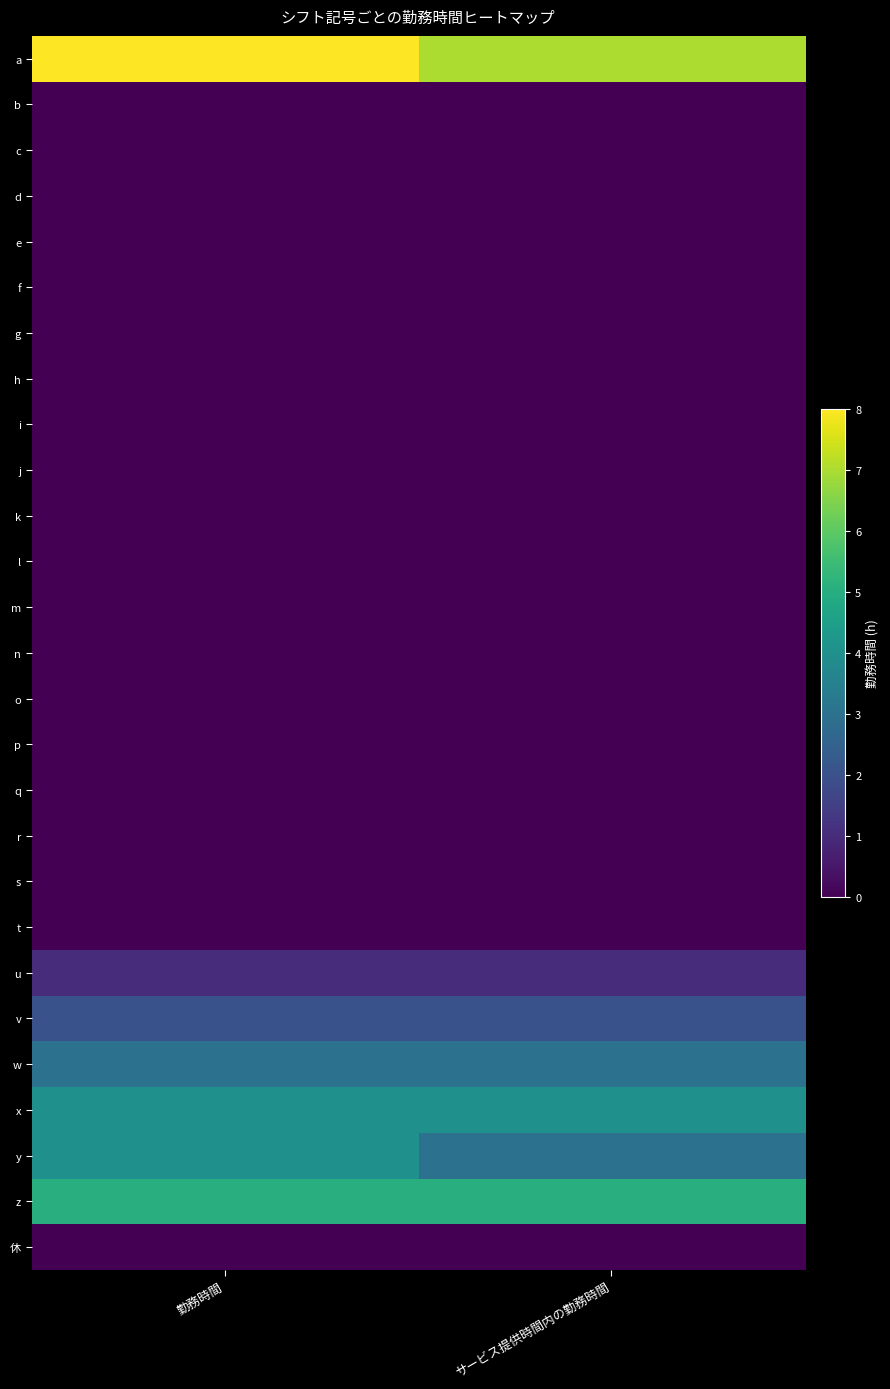

Reading right to left, what are all the values shown in this chart?

a: サービス提供時間内の勤務時間=7	勤務時間=8
b: サービス提供時間内の勤務時間=0	勤務時間=0
c: サービス提供時間内の勤務時間=0	勤務時間=0
d: サービス提供時間内の勤務時間=0	勤務時間=0
e: サービス提供時間内の勤務時間=0	勤務時間=0
f: サービス提供時間内の勤務時間=0	勤務時間=0
g: サービス提供時間内の勤務時間=0	勤務時間=0
h: サービス提供時間内の勤務時間=0	勤務時間=0
i: サービス提供時間内の勤務時間=0	勤務時間=0
j: サービス提供時間内の勤務時間=0	勤務時間=0
k: サービス提供時間内の勤務時間=0	勤務時間=0
l: サービス提供時間内の勤務時間=0	勤務時間=0
m: サービス提供時間内の勤務時間=0	勤務時間=0
n: サービス提供時間内の勤務時間=0	勤務時間=0
o: サービス提供時間内の勤務時間=0	勤務時間=0
p: サービス提供時間内の勤務時間=0	勤務時間=0
q: サービス提供時間内の勤務時間=0	勤務時間=0
r: サービス提供時間内の勤務時間=0	勤務時間=0
s: サービス提供時間内の勤務時間=0	勤務時間=0
t: サービス提供時間内の勤務時間=0	勤務時間=0
u: サービス提供時間内の勤務時間=1	勤務時間=1
v: サービス提供時間内の勤務時間=2	勤務時間=2
w: サービス提供時間内の勤務時間=3	勤務時間=3
x: サービス提供時間内の勤務時間=4	勤務時間=4
y: サービス提供時間内の勤務時間=3	勤務時間=4
z: サービス提供時間内の勤務時間=5	勤務時間=5
休: サービス提供時間内の勤務時間=0	勤務時間=0